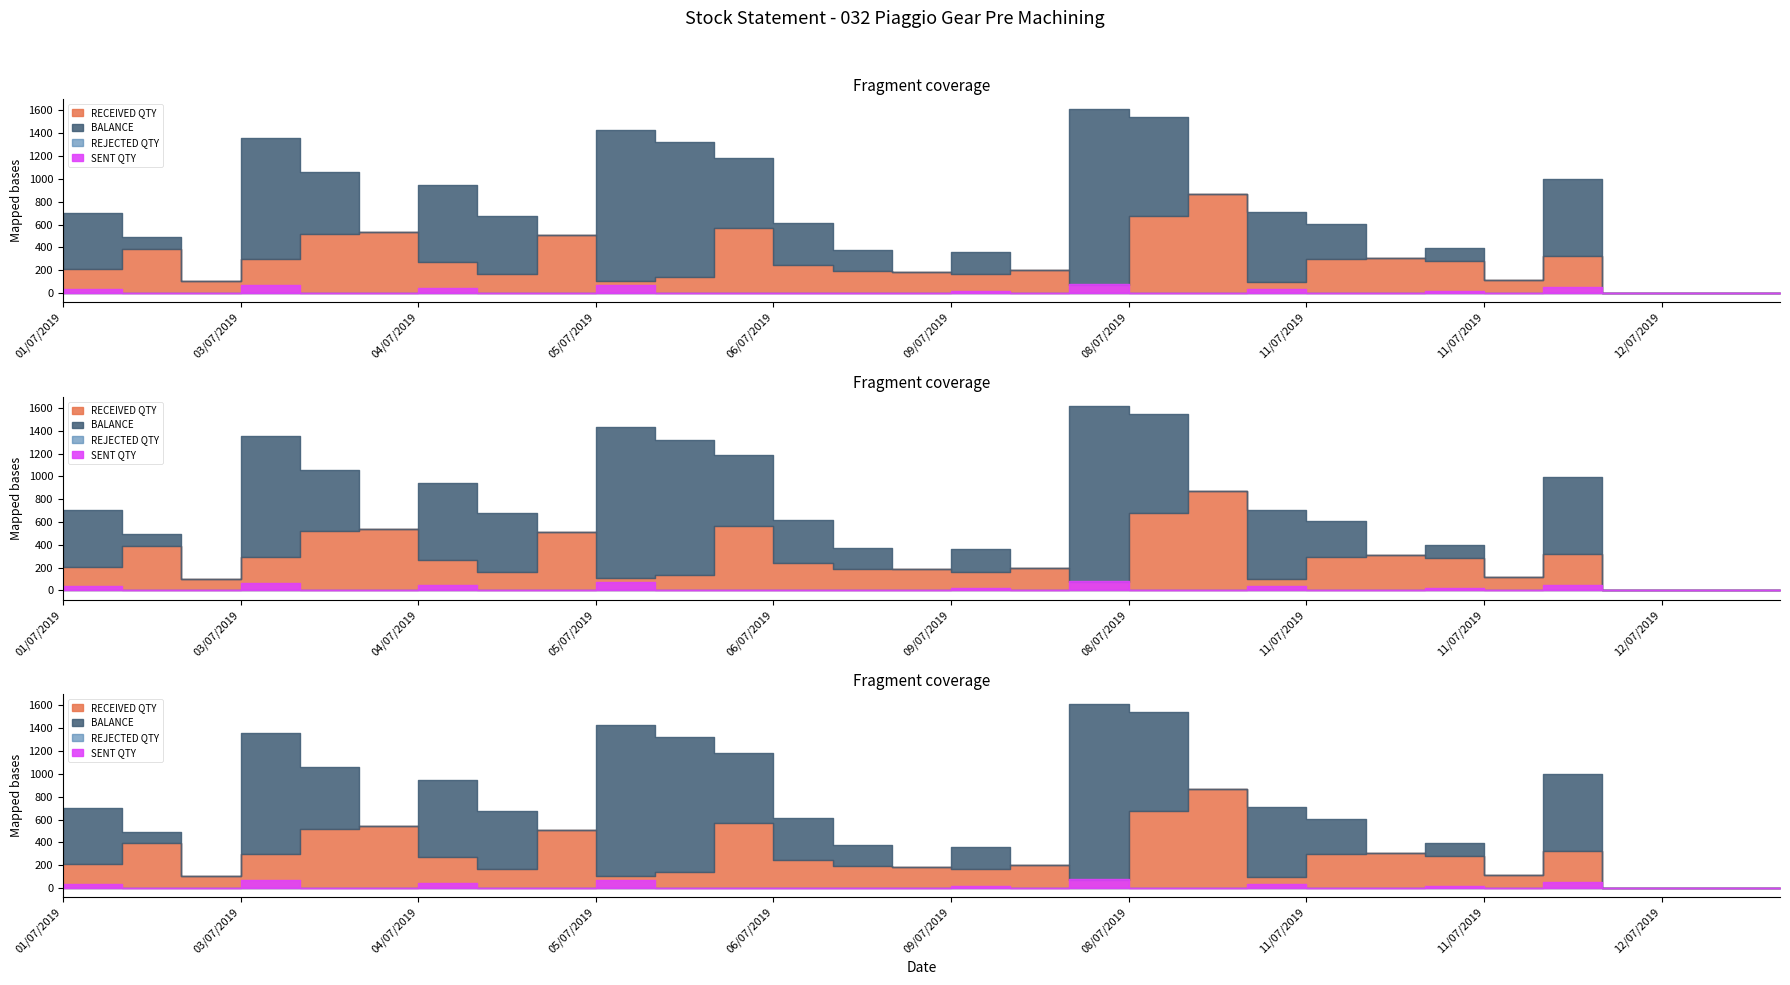

True or false: SENT QTY and REJECTED QTY cross at least once.

False